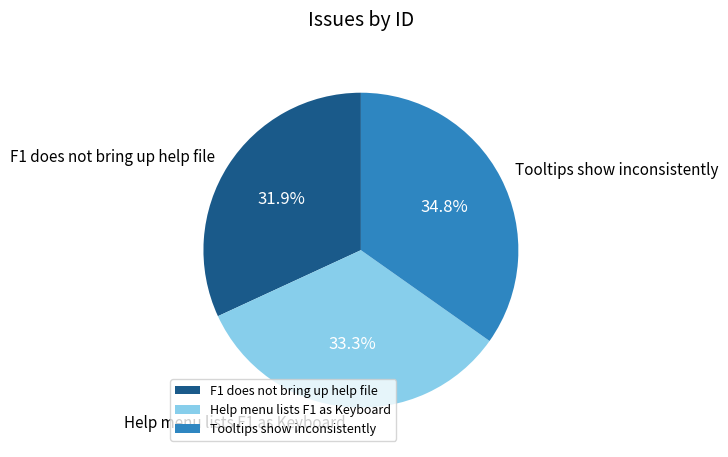

Which slice is the smallest?

F1 does not bring up help file